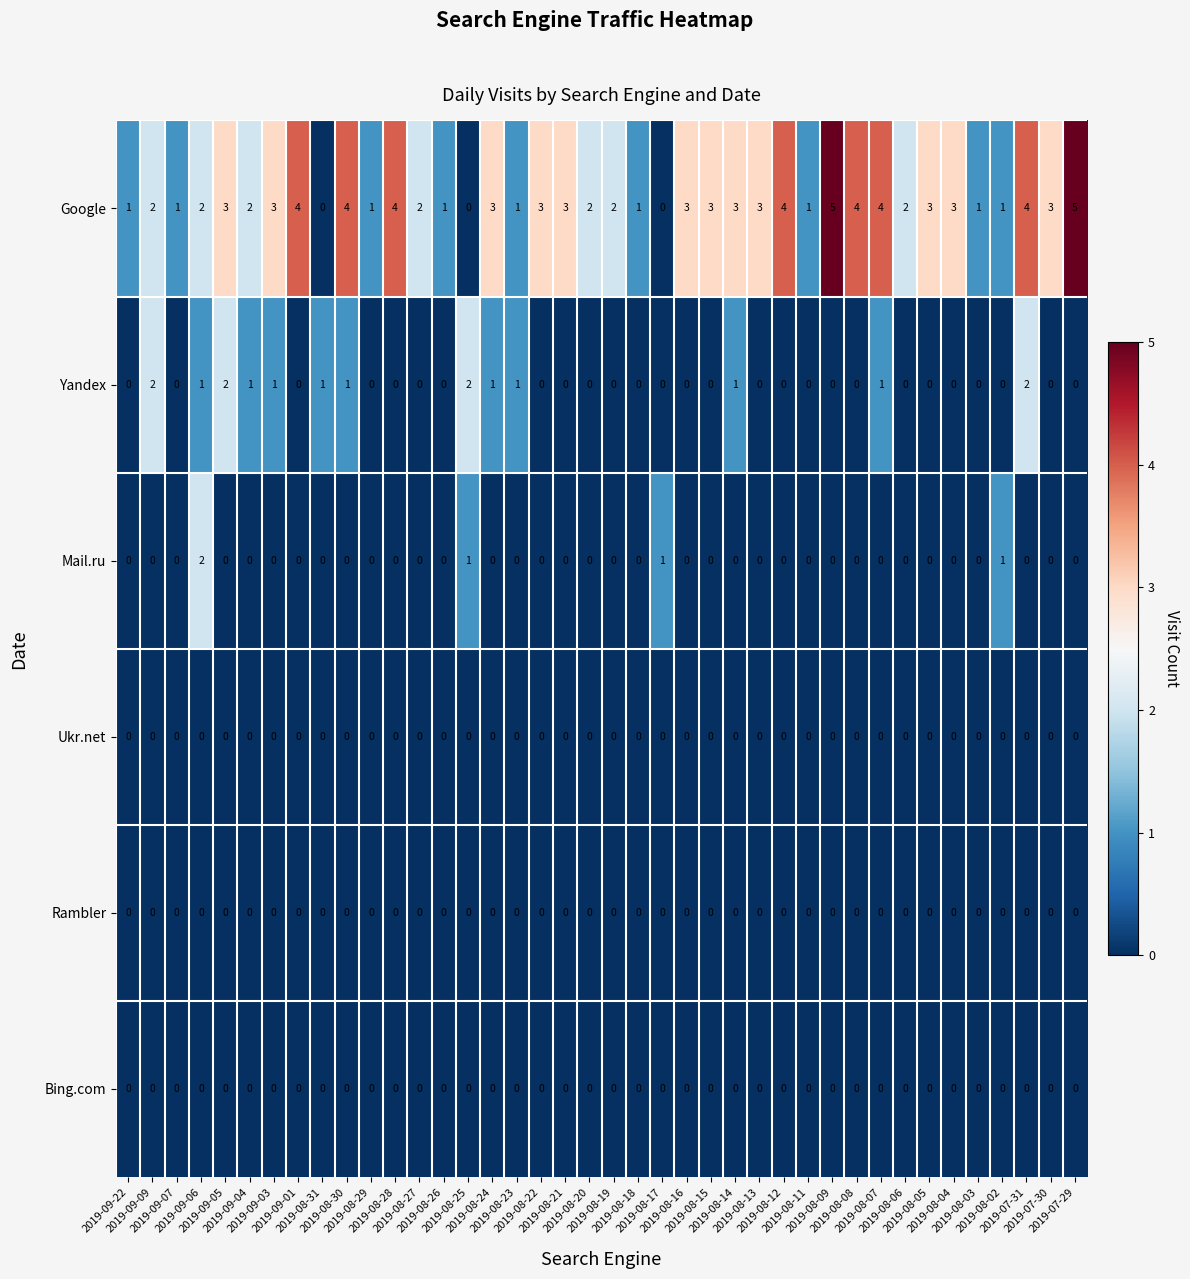

Which series has the widest spread of values?

Google